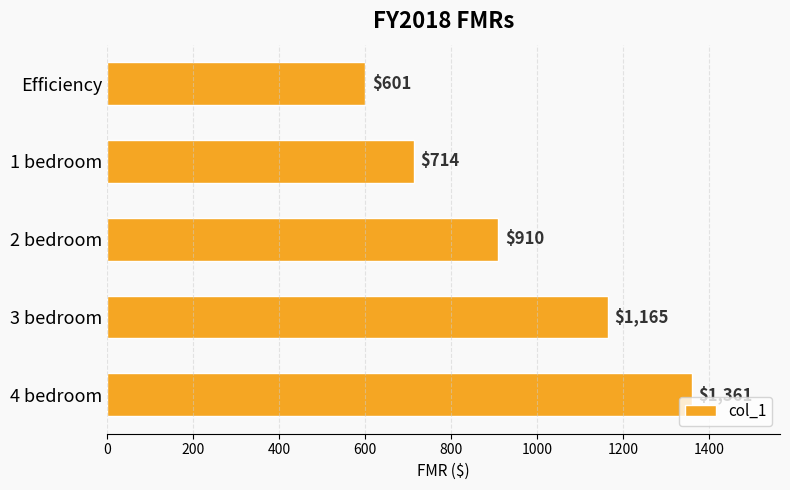

Is it true that the value at 3 bedroom is 537?

False